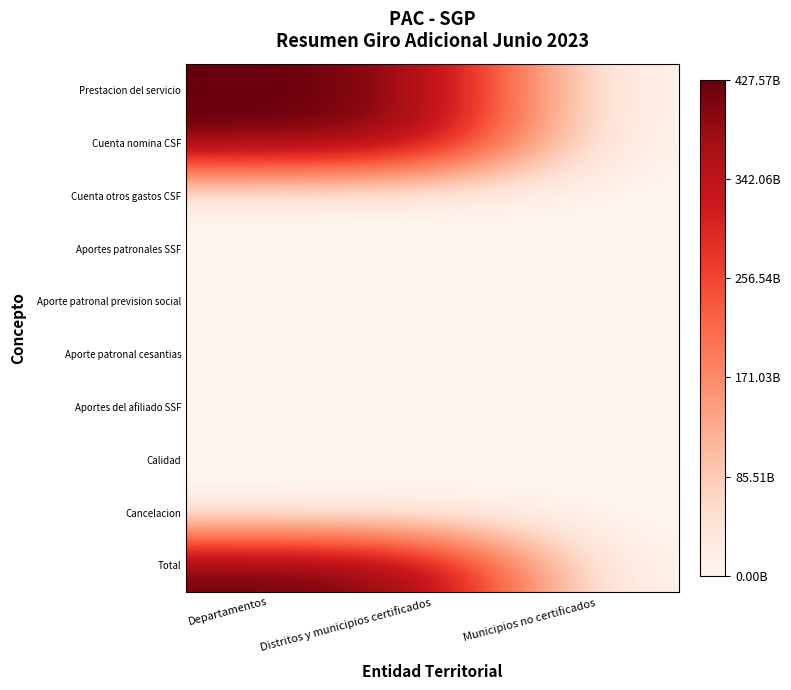

What is the difference between the highest and lowest values at Distritos y municipios certificados?

396604095868